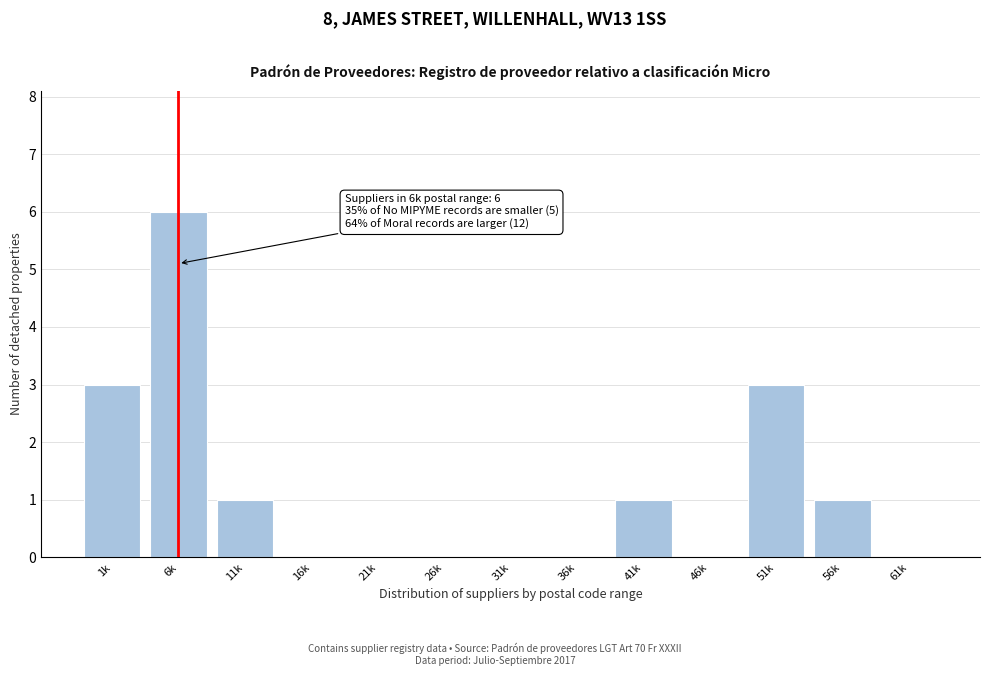

Reading left to right, list all the values displayed in this chart.

1k=3	6k=6	11k=1	16k=0	21k=0	26k=0	31k=0	36k=0	41k=1	46k=0	51k=3	56k=1	61k=0